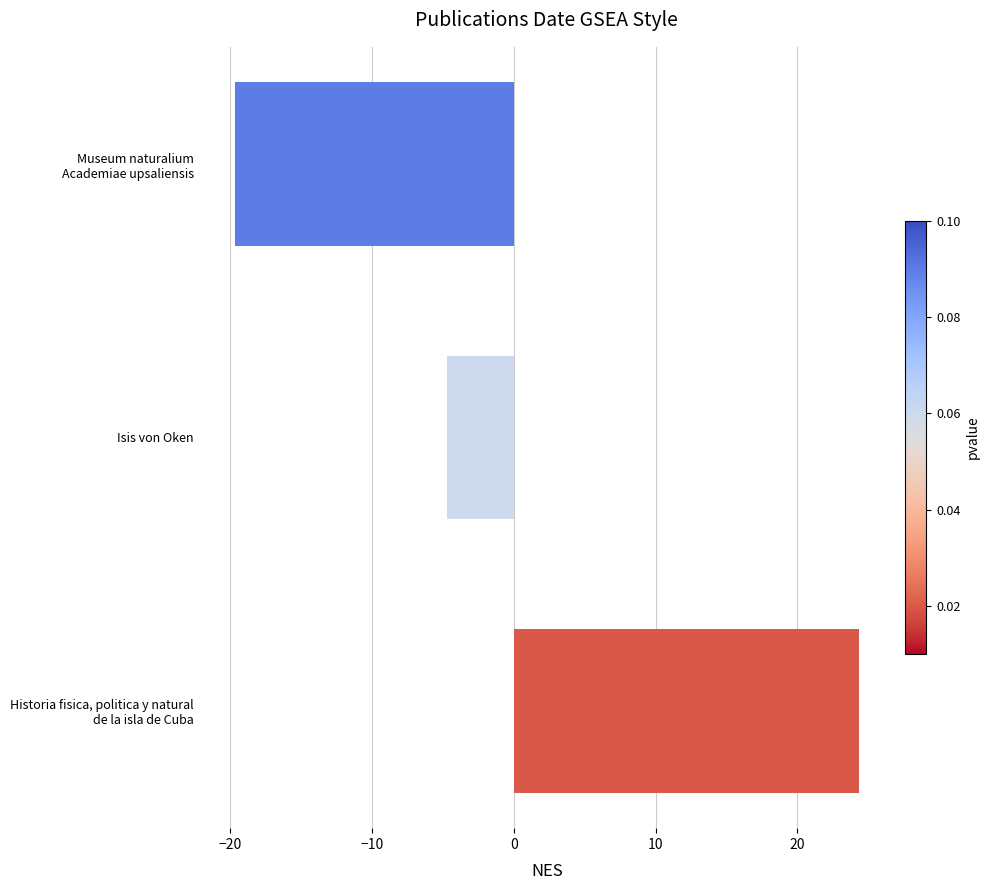

List the labels in order of value, largest first.

Historia fisica, politica y natural
de la isla de Cuba, Isis von Oken, Museum naturalium
Academiae upsaliensis